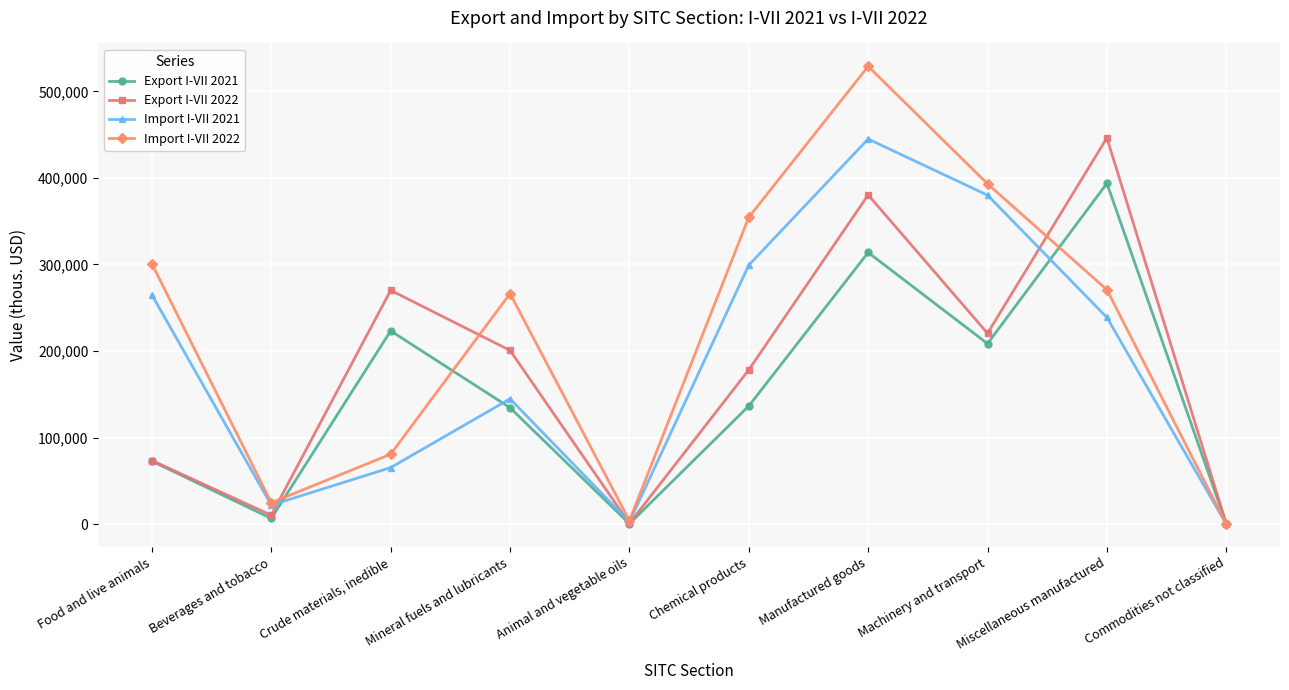

Is it true that Import I-VII 2022 equals 24746 at Beverages and tobacco?

True